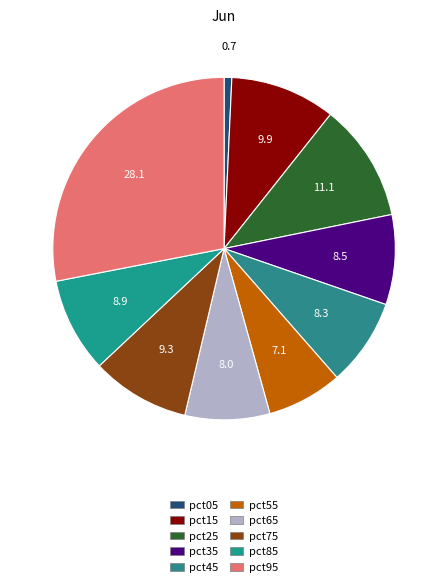

The pct75 slice represents 22% of the pie. True or false?

False